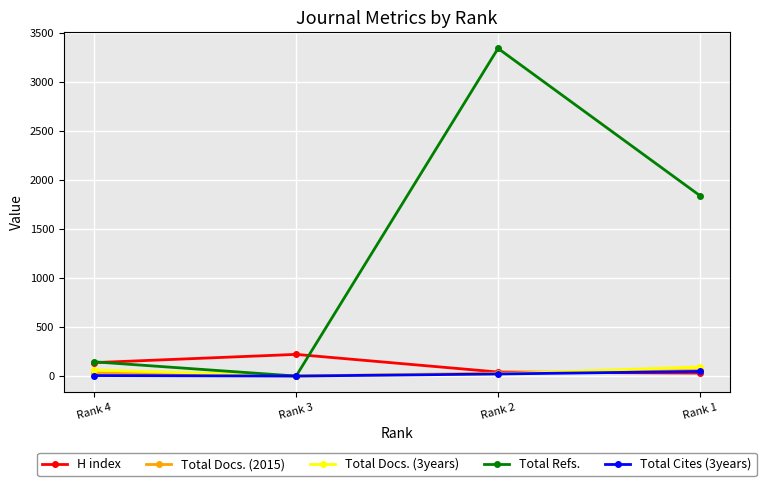

What is the sum of all Total Docs. (3years) values?

176